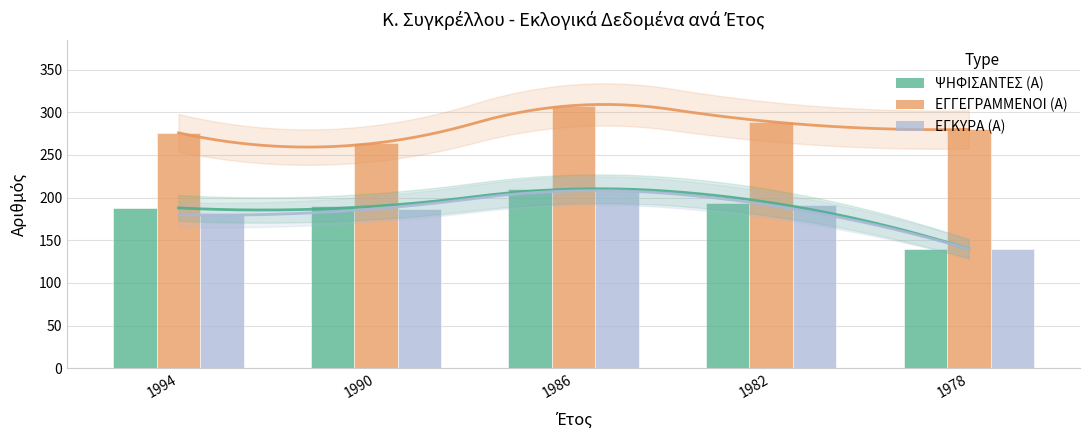

How many bars are there in each group?

3